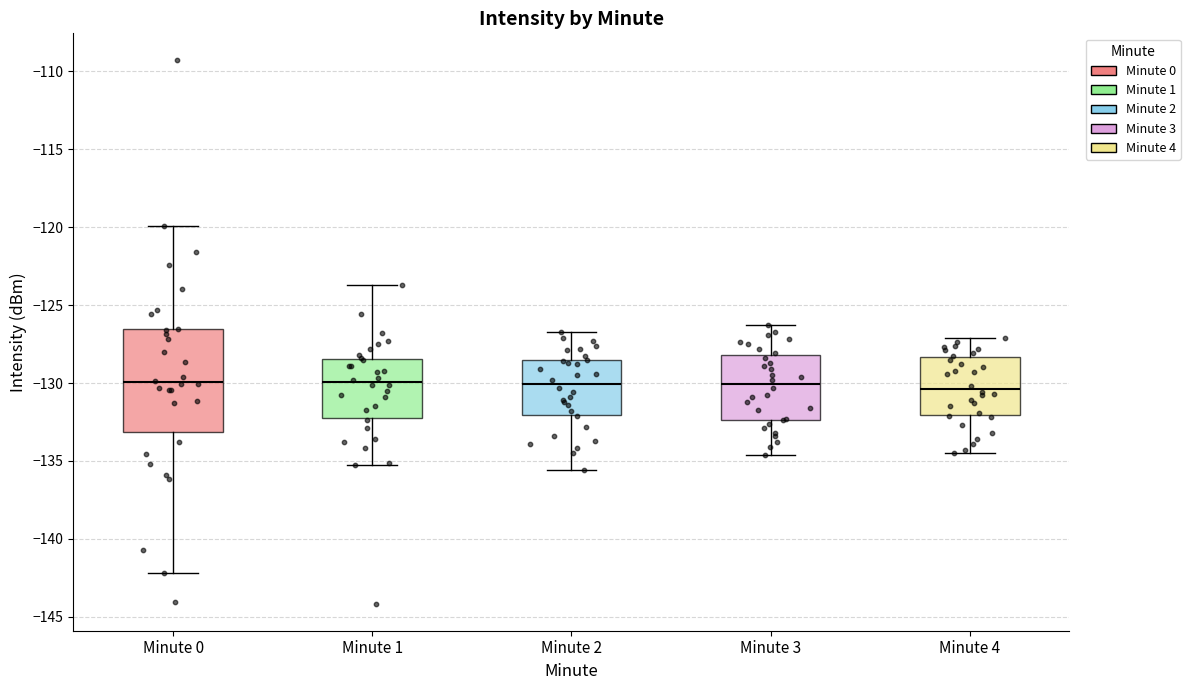

Reading left to right, read every box against the y-axis: the position of its median line, the range the box covers, and the ends of its whiskers. The values are not printed on the chart, so give them approximately, as read against the axis.

Minute 0: median -130.0, box -133.0 to -126.5, whiskers -142.0 to -120.0
Minute 1: median -130.0, box -132.0 to -128.5, whiskers -135.5 to -123.5
Minute 2: median -130.0, box -132.0 to -128.5, whiskers -135.5 to -126.5
Minute 3: median -130.0, box -132.5 to -128.0, whiskers -134.5 to -126.5
Minute 4: median -130.5, box -132.0 to -128.5, whiskers -134.5 to -127.0